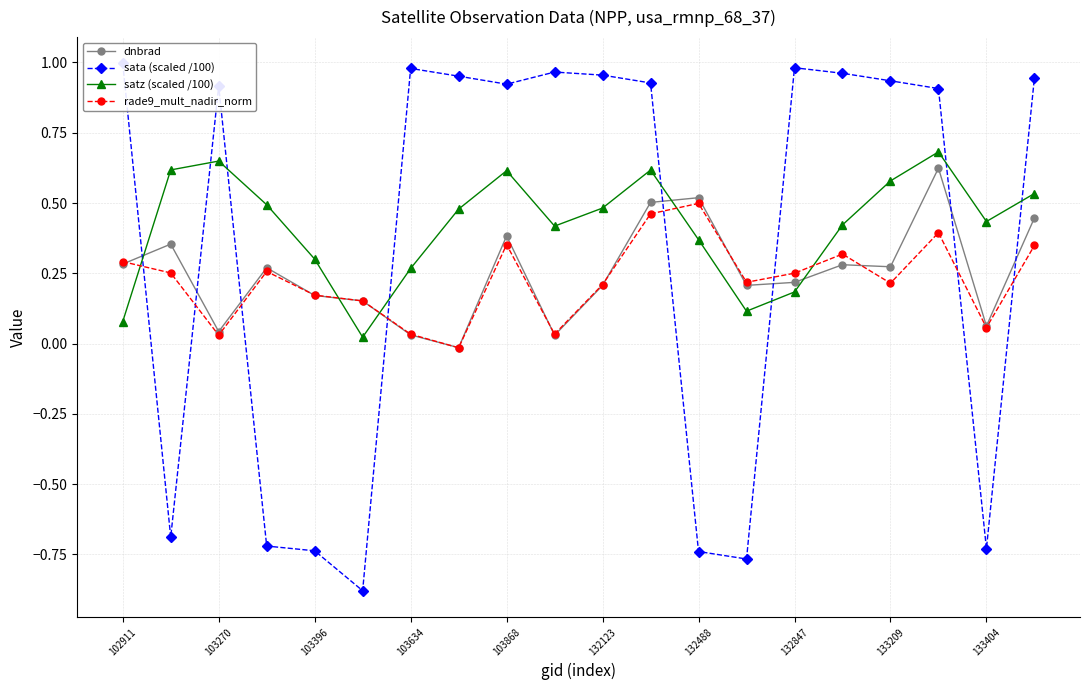

What is the total value across all series at 17?

2.6